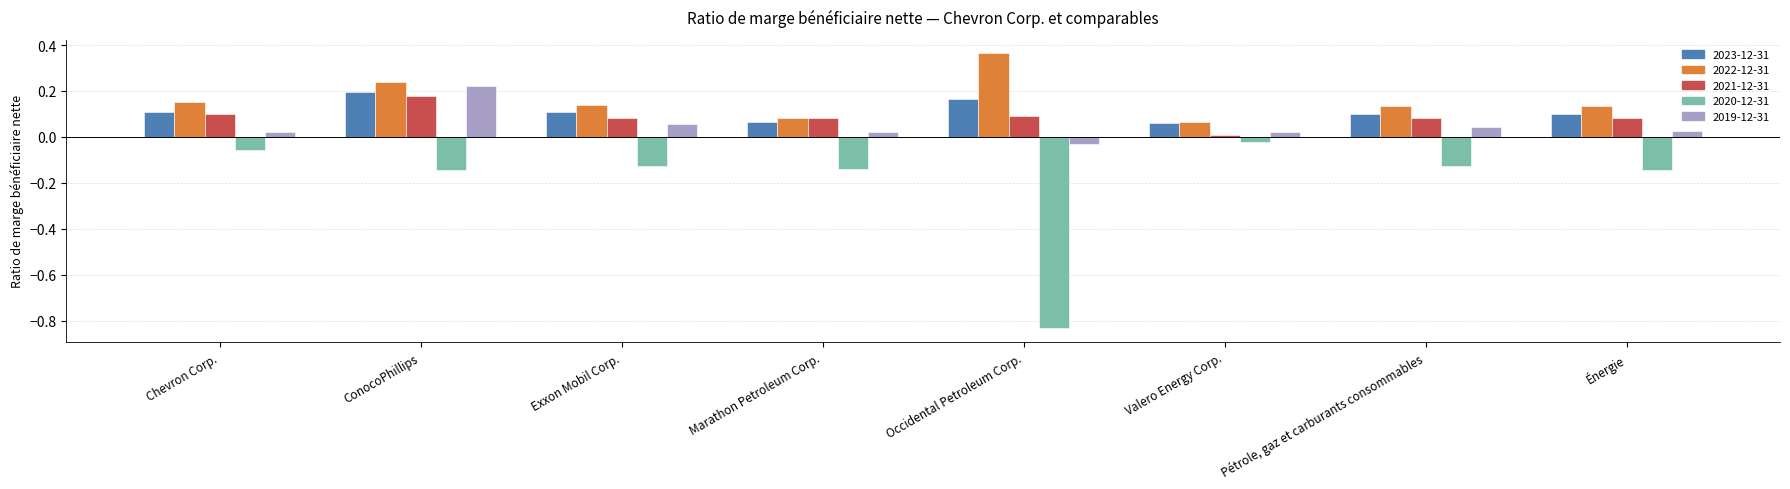

The 2019-12-31 series shows 0.0 at Chevron Corp.. True or false?

True